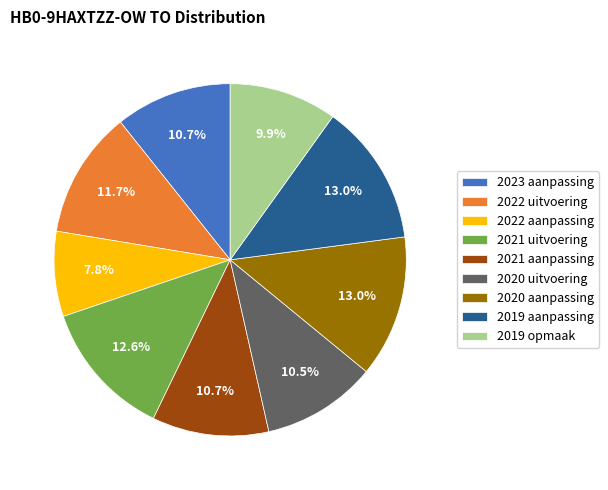

The 2022 uitvoering slice represents 12% of the pie. True or false?

True